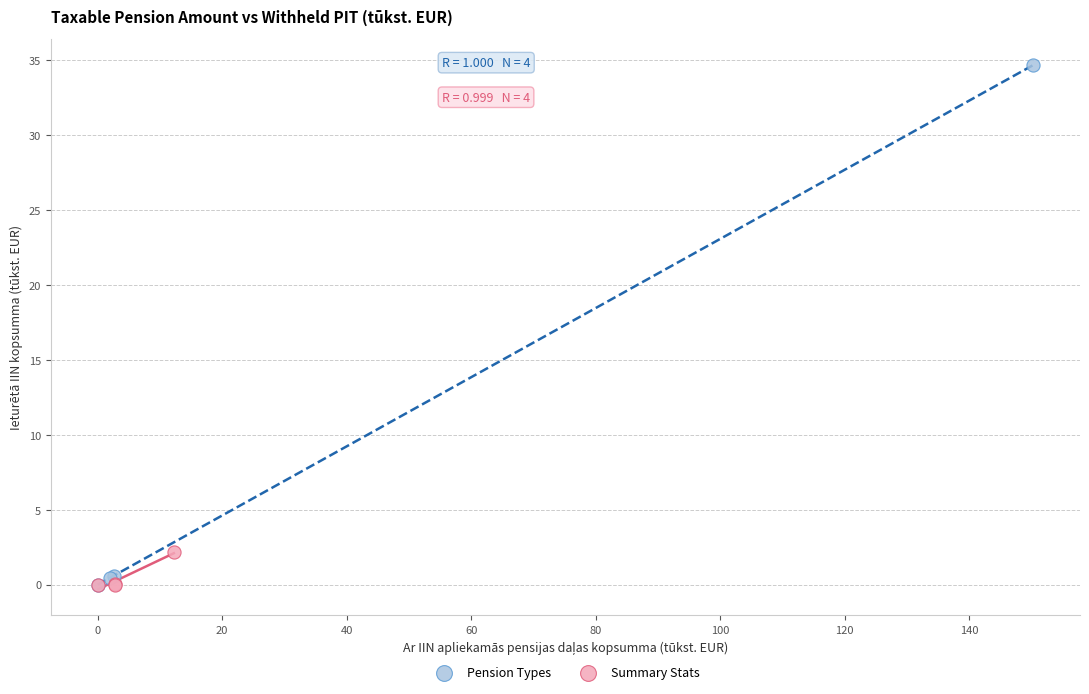

Which series has the widest spread of Y values?

Pension Types